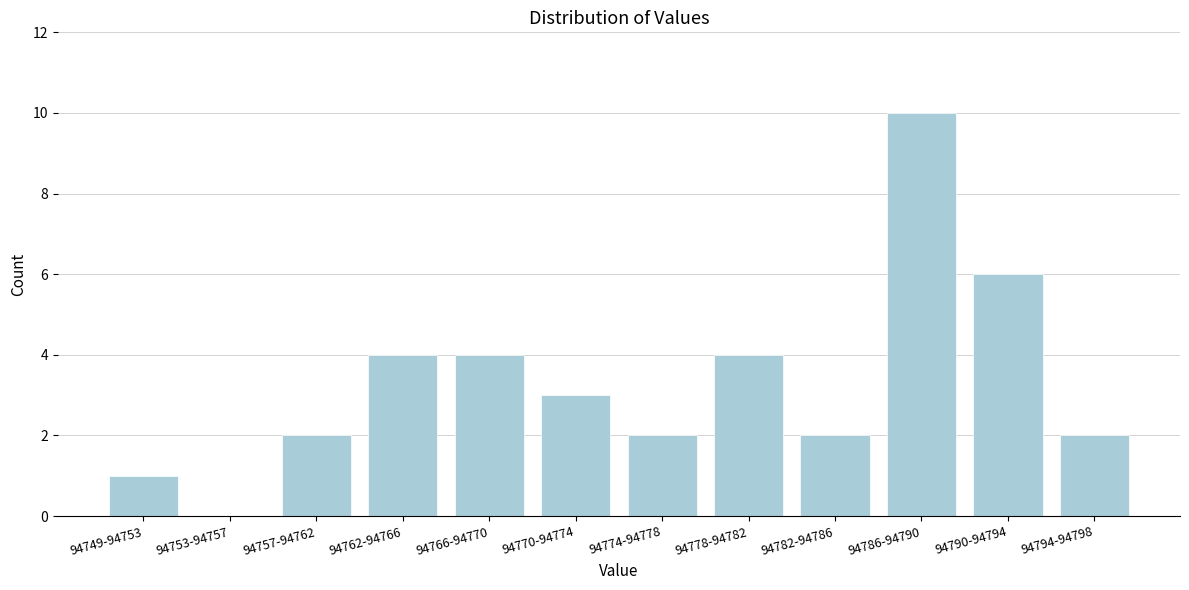

Reading left to right, list all the values displayed in this chart.

94749-94753=1	94753-94757=0	94757-94762=2	94762-94766=4	94766-94770=4	94770-94774=3	94774-94778=2	94778-94782=4	94782-94786=2	94786-94790=10	94790-94794=6	94794-94798=2